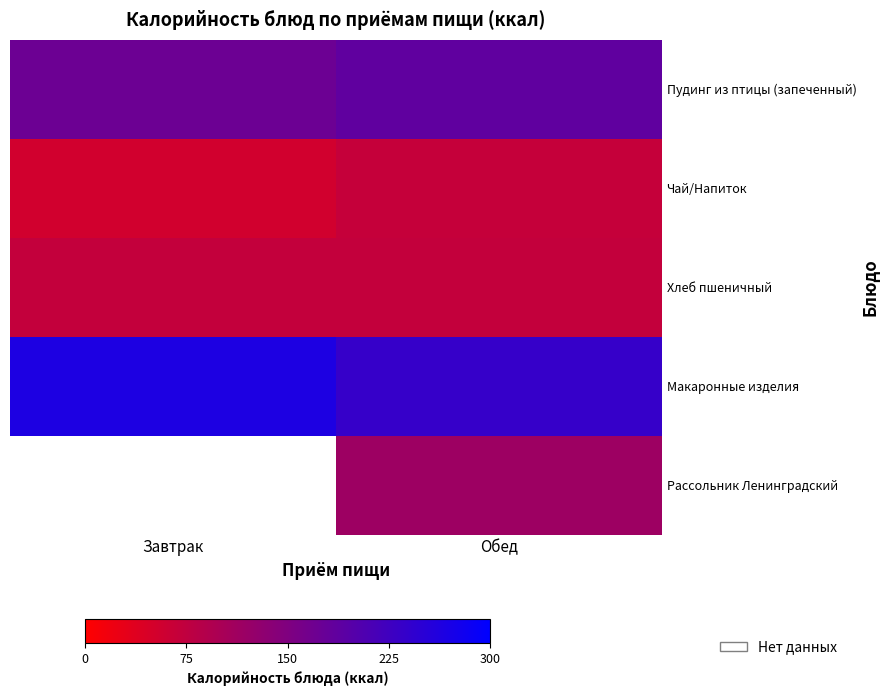

Where is Хлеб пшеничный nearest to the value 71?

Завтрак